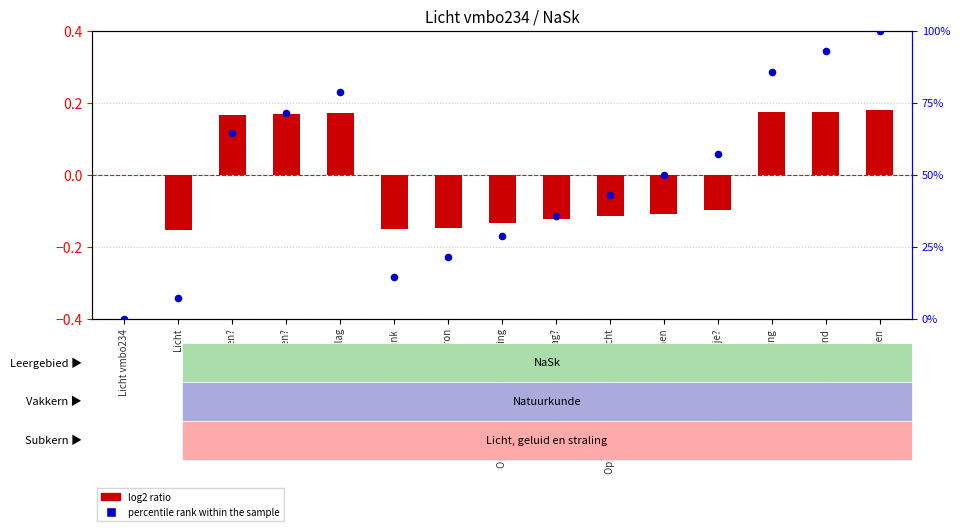

What is the total value across all series at Aan de slag?

78.7